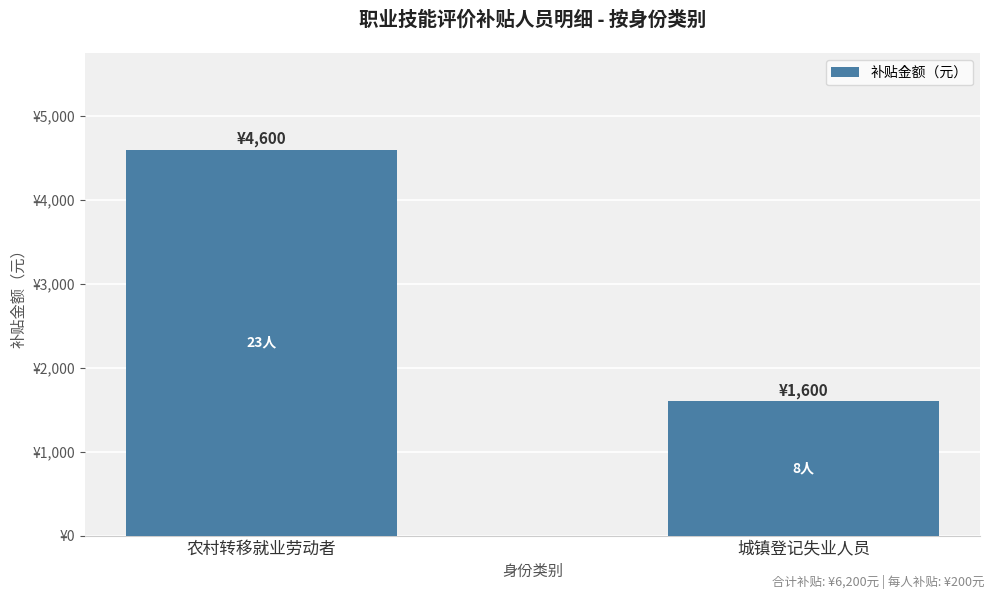

What is the label of the 2nd bar from the right?

农村转移就业劳动者